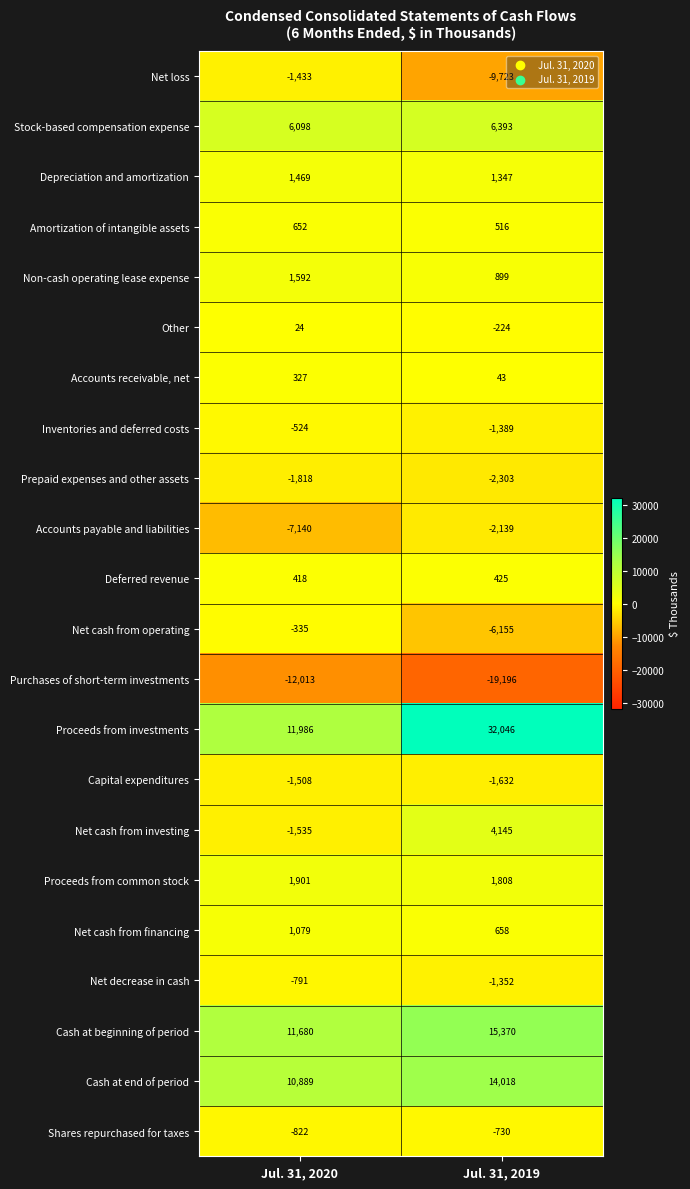

Which series changed the most between Jul. 31, 2020 and Jul. 31, 2019?

Proceeds from investments